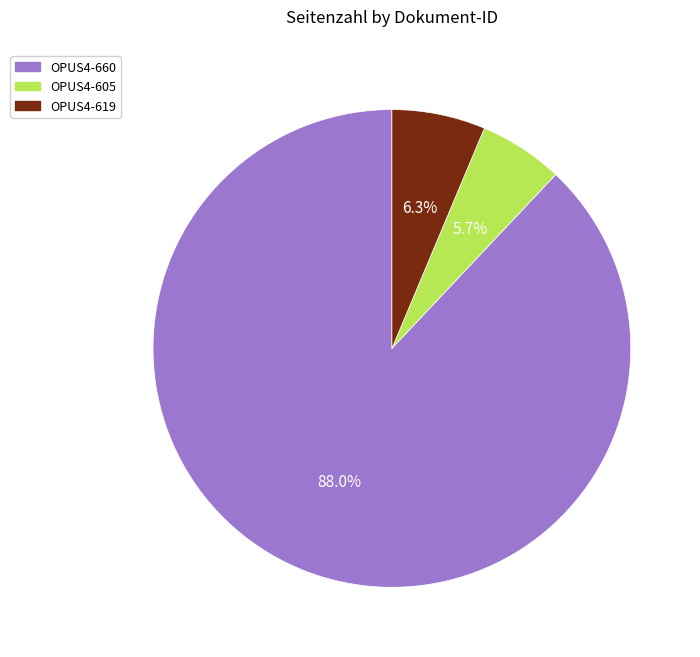

To the nearest percent, what is the difference between the OPUS4-660 and OPUS4-619 slice percentages?

82%